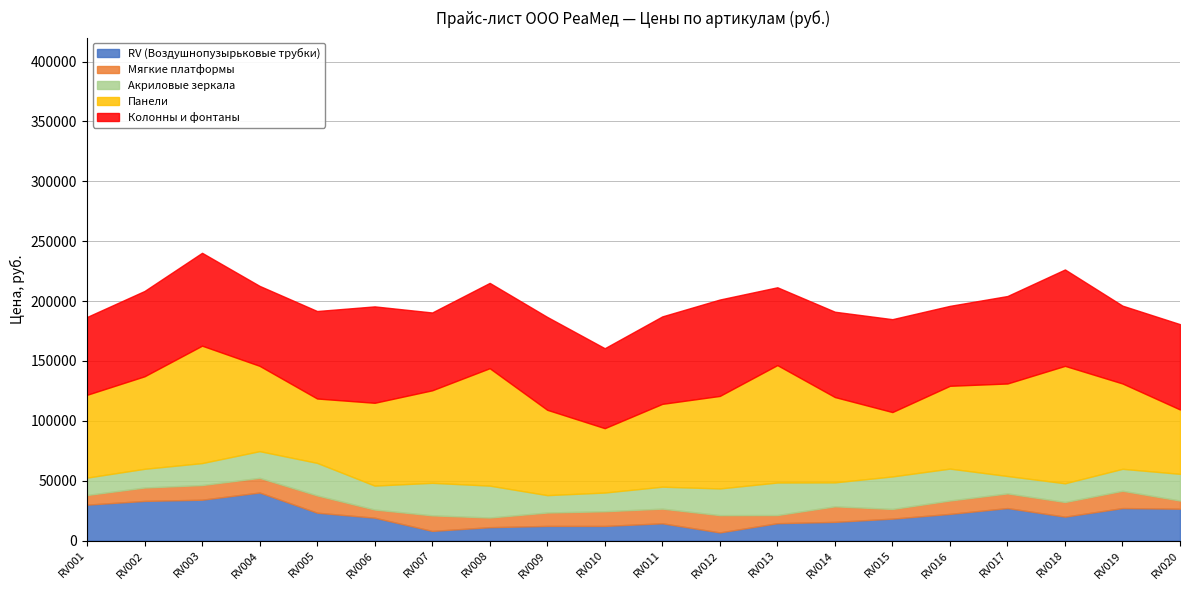

How many interior local valleys does the Акриловые зеркала series have?

4